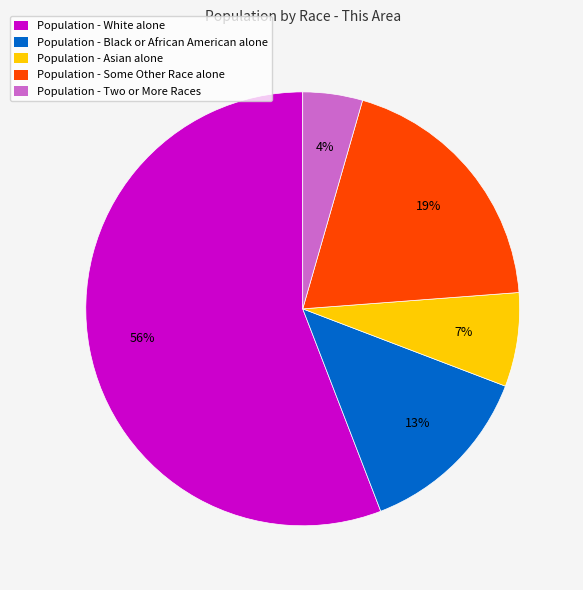

Is the sum of Population - White alone and Population - Black or African American alone greater than half?

Yes